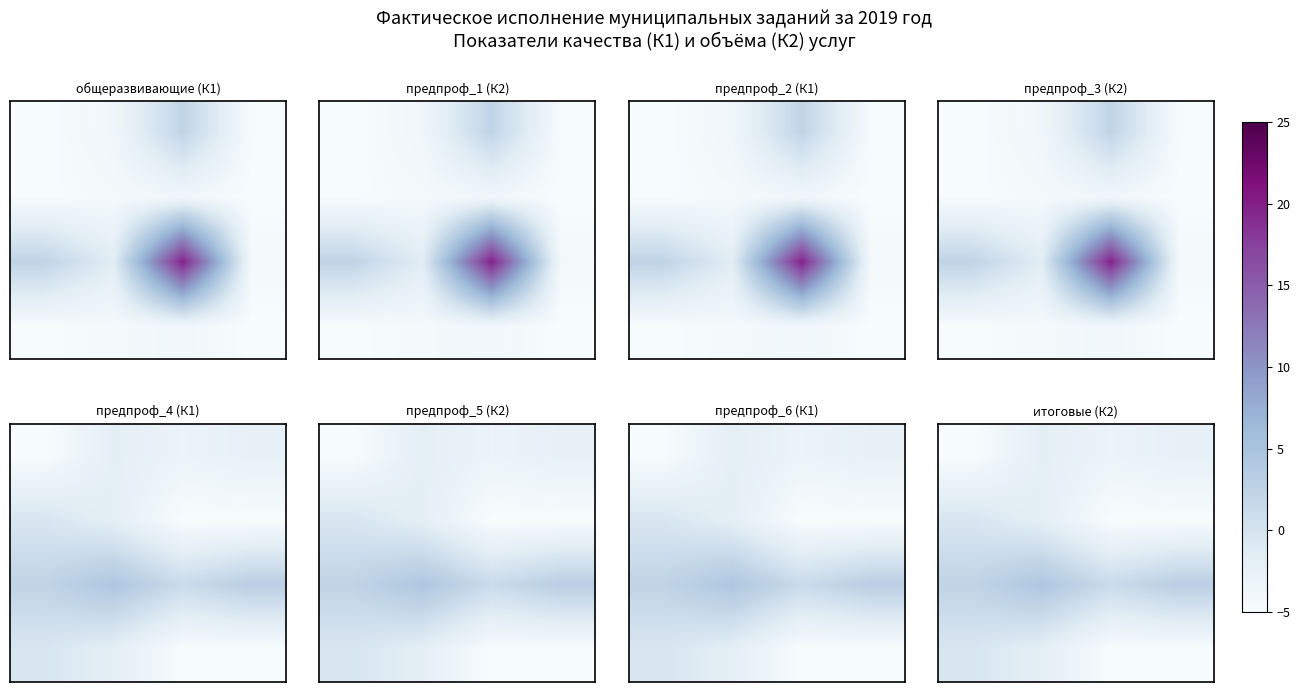

What is the total value across all series at 2?

-11.9